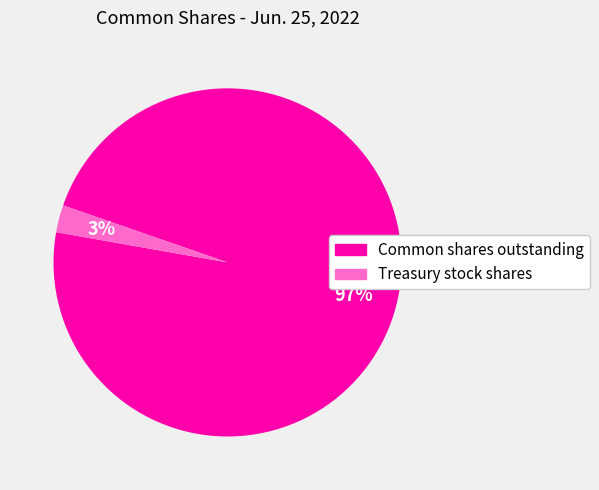

Which category has the biggest portion of the pie?

Common shares outstanding